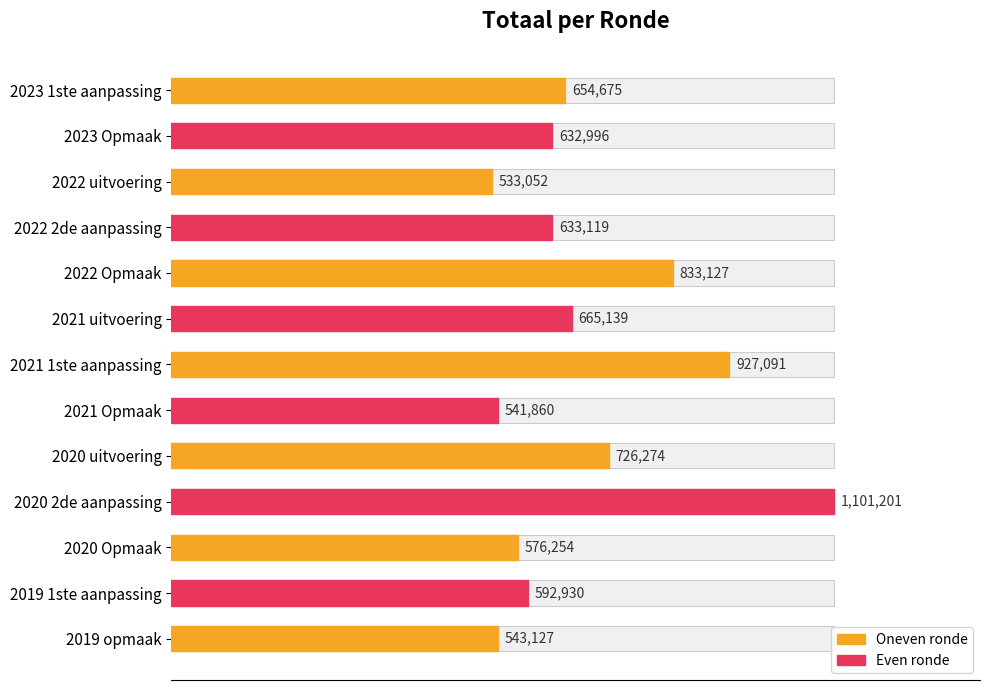

What is the approximate value at 2023 Opmaak, to the nearest 100?

633000